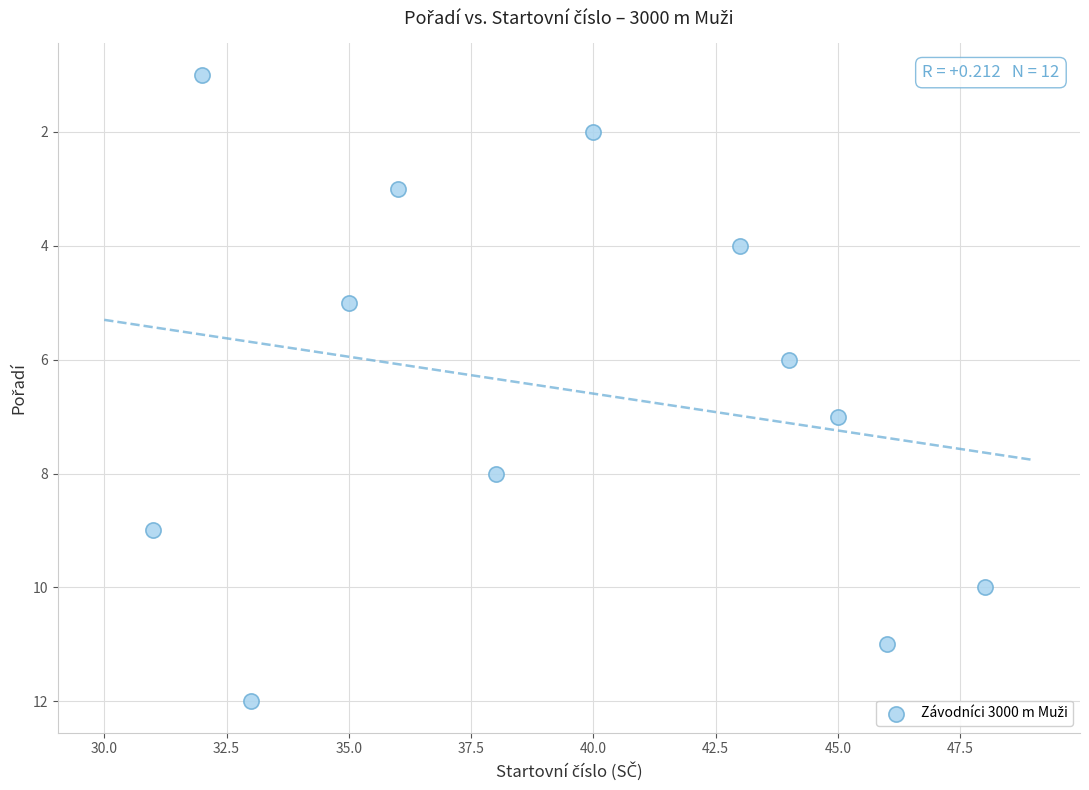

What is the range of X values (max minus min)?

17